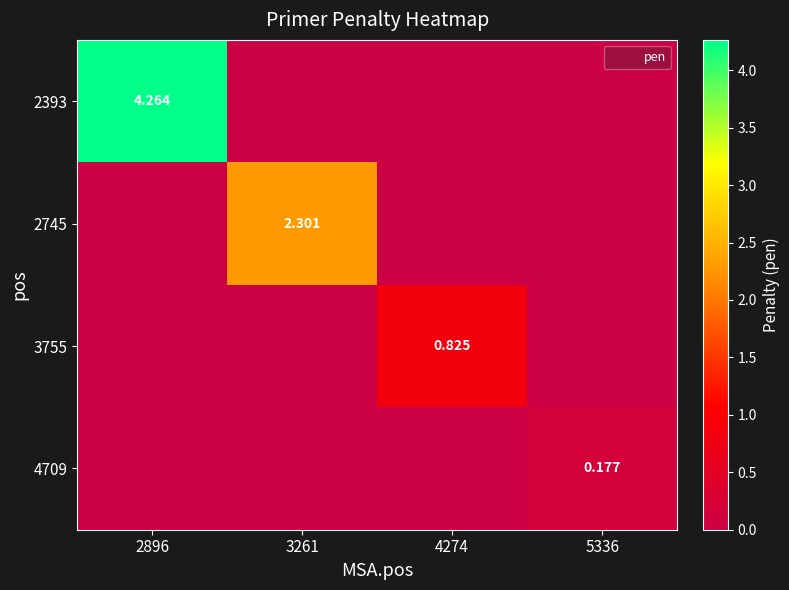

Is it true that 4709 equals -0.1 at 3261?

False